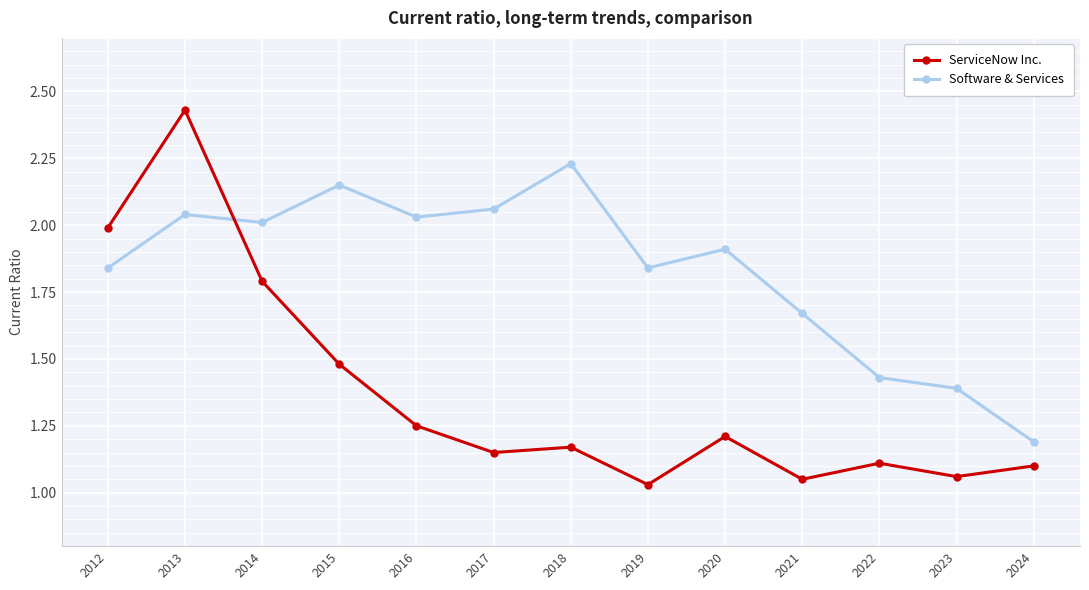

What is the difference between the Software & Services values at 2015 and 2017?

0.1